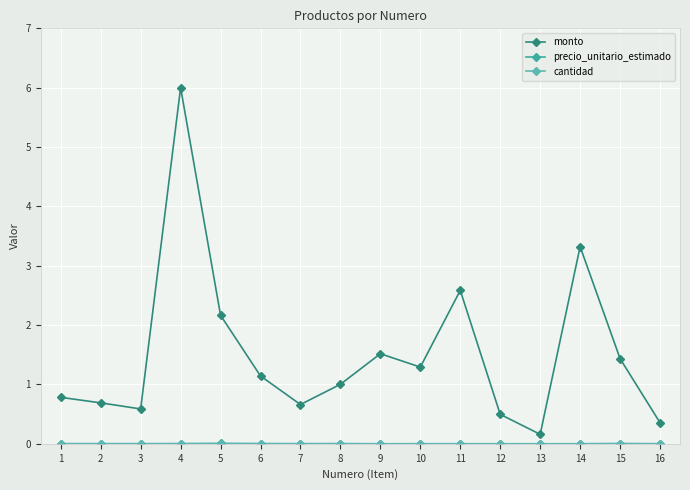

How many lines are shown in the chart?

3